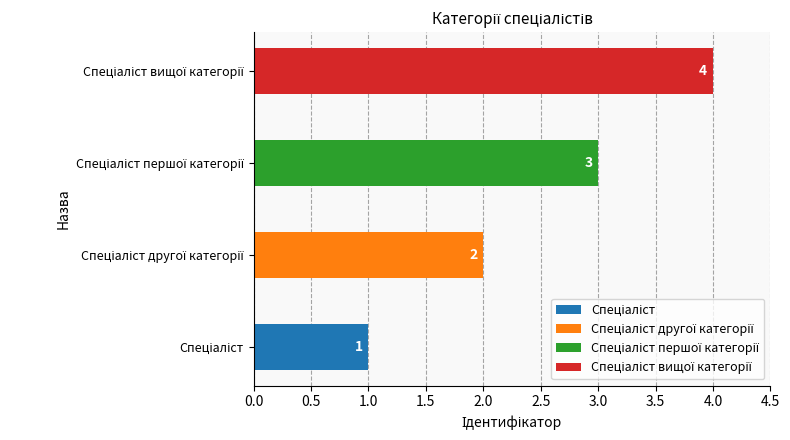

What is the sum of all values?

10